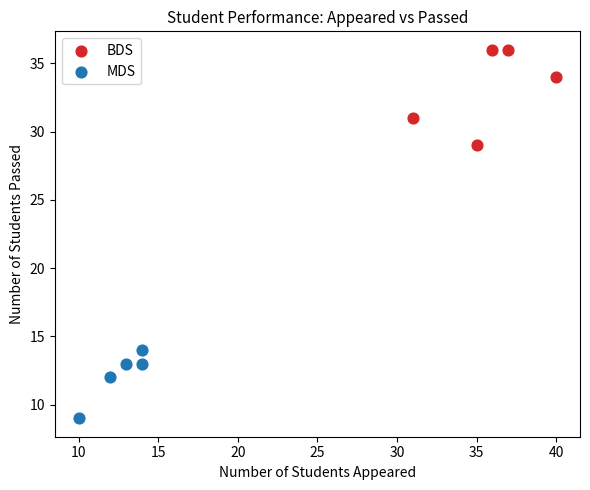

Which series has the largest Y range (max minus min)?

BDS